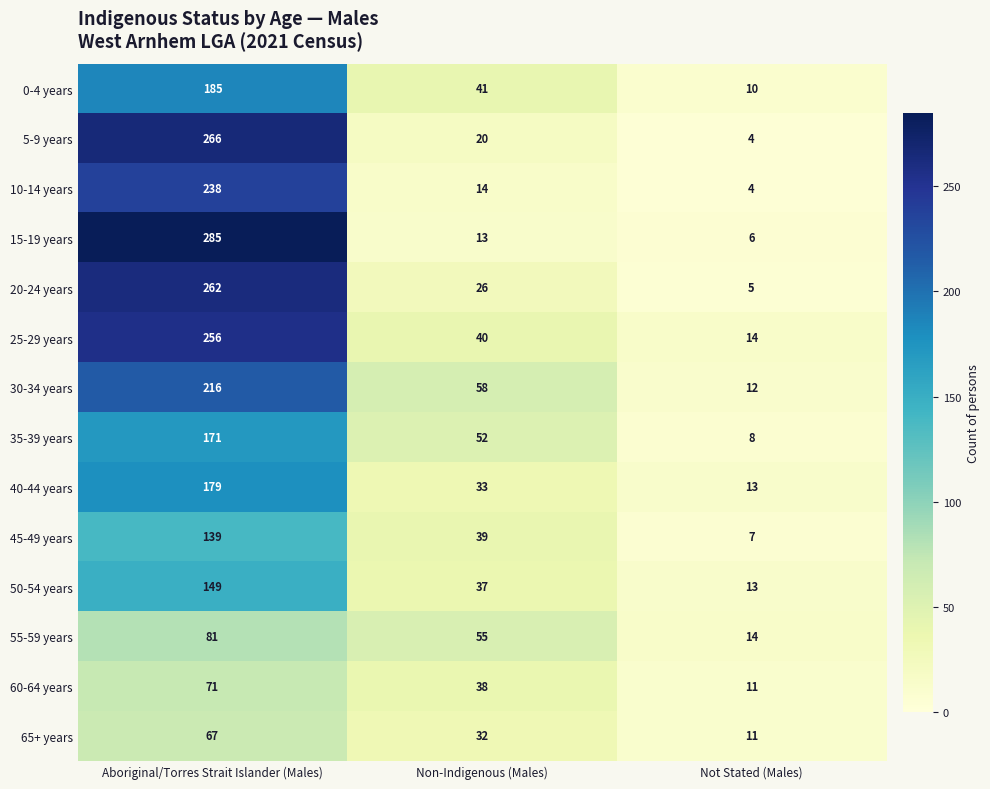

What is the difference between the 15-19 years values at Not Stated (Males) and Aboriginal/Torres Strait Islander (Males)?

279